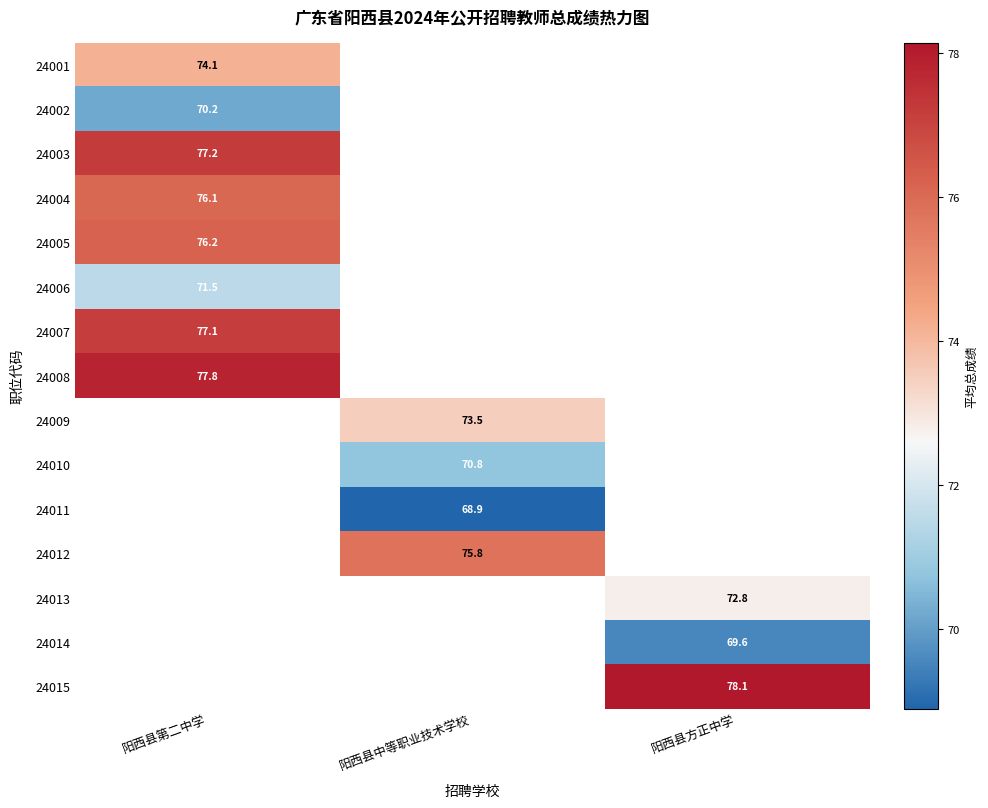

What is the lowest value of the 24008 series?

77.8